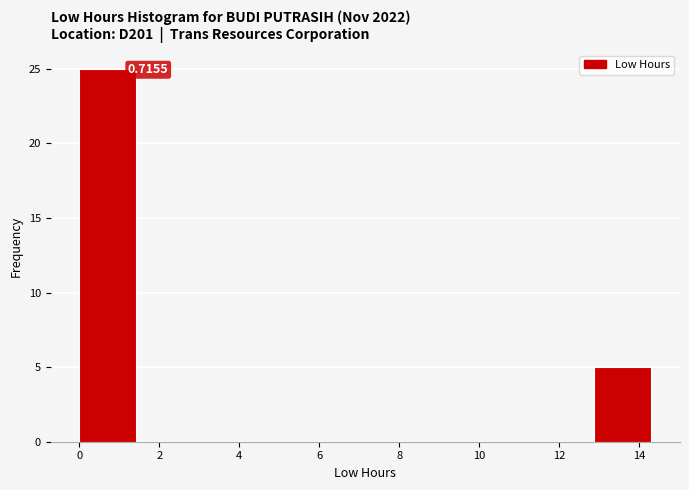

Which range on the x-axis has the tallest bar?

0.0 to 1.4